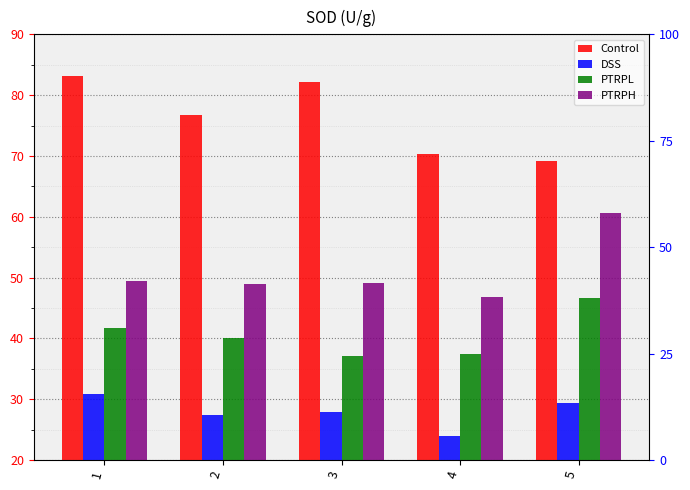

At which category does the chart reach its minimum across all series?

4